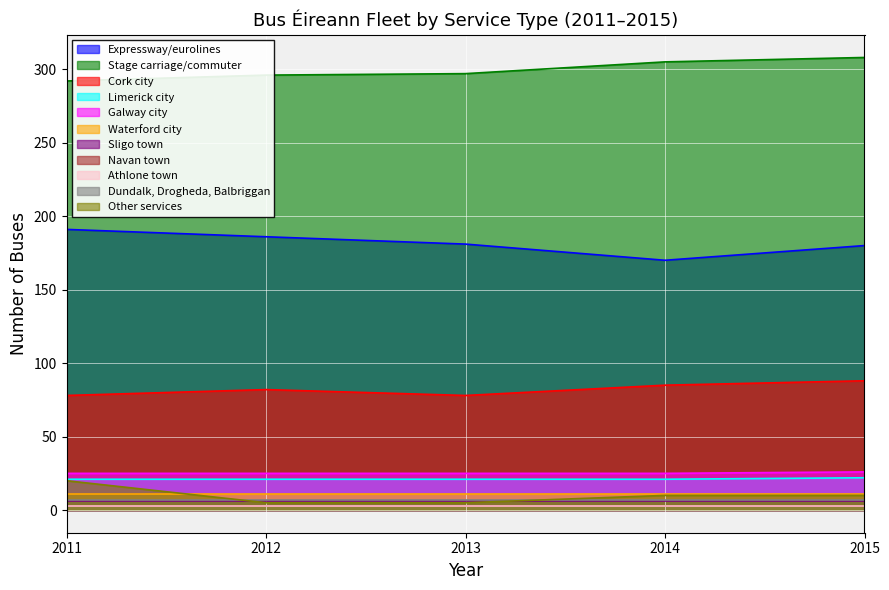

Where is 2015 nearest to the value 155?

Expressway/eurolines